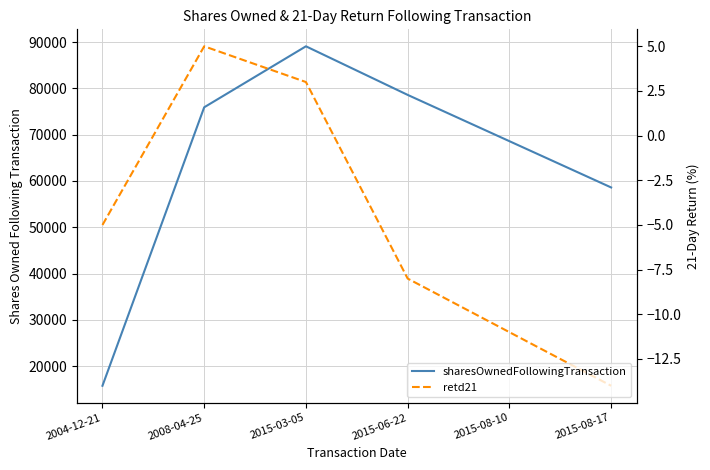

What is the difference between the maximum and second lowest values in the retd21 series?

16